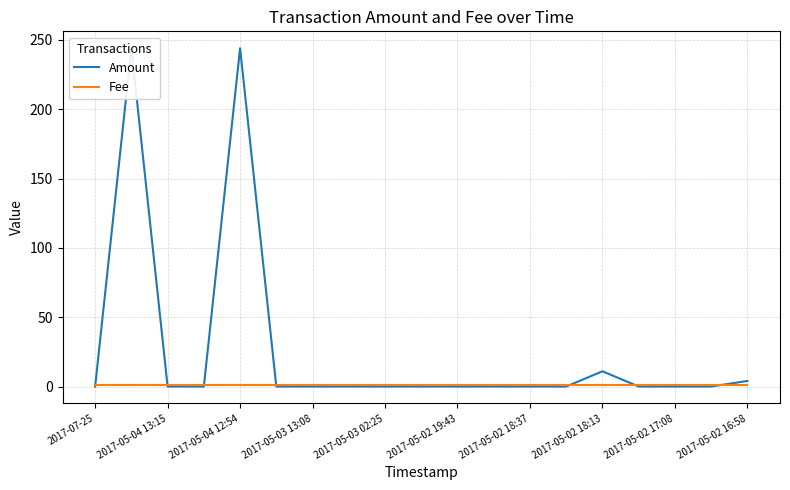

What is the difference between the highest and lowest values at 2017-05-02 19:43?

1